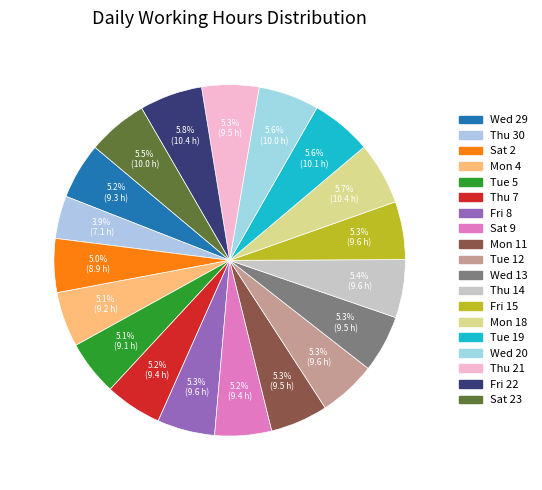

Rank the categories by value from highest to lowest.

Fri 22, Mon 18, Tue 19, Wed 20, Sat 23, Thu 14, Fri 15, Fri 8, Tue 12, Mon 11, Wed 13, Thu 21, Thu 7, Sat 9, Wed 29, Mon 4, Tue 5, Sat 2, Thu 30